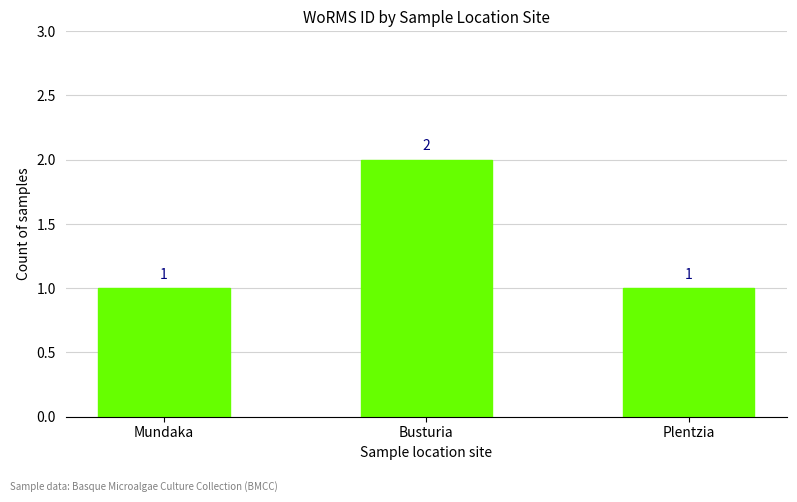

Reading left to right, list all the values displayed in this chart.

Mundaka=1	Busturia=2	Plentzia=1